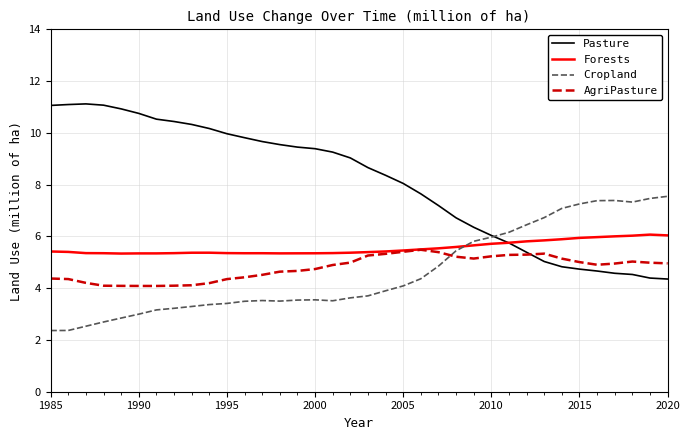

After their last crossing, which series has the higher values: Forests or Cropland?

Cropland